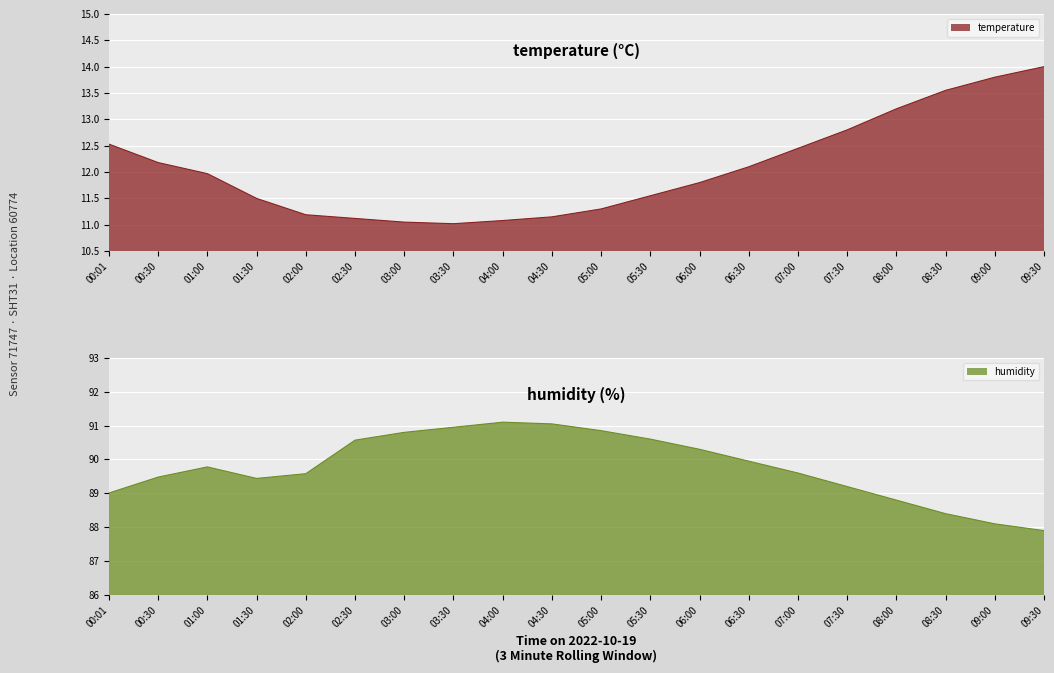

Where does the humidity series first go above 89?

00:01